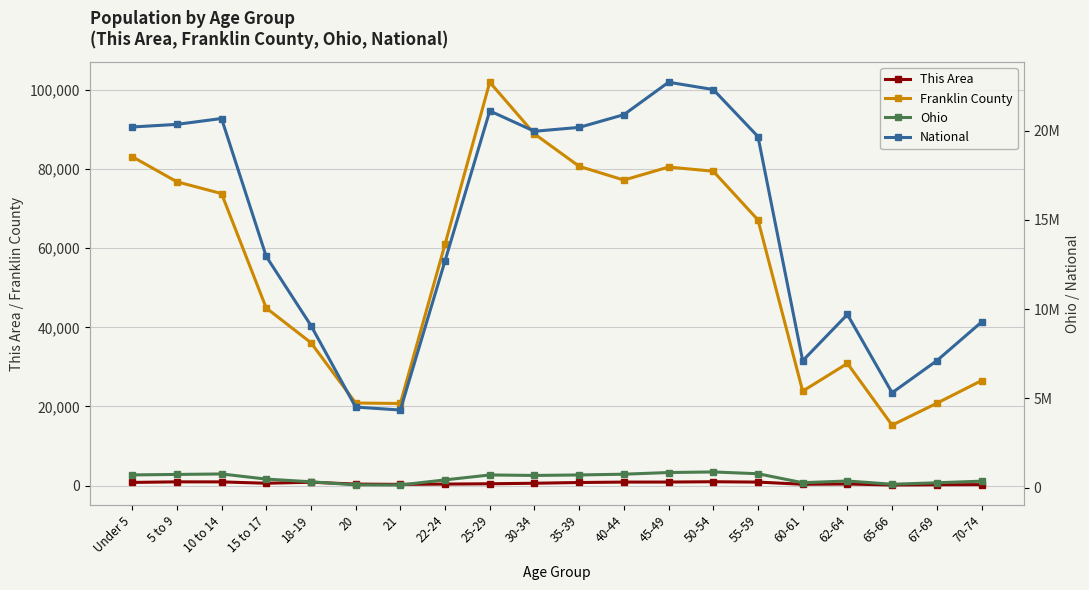

What are all the series names shown in the legend?

This Area, Franklin County, Ohio, National